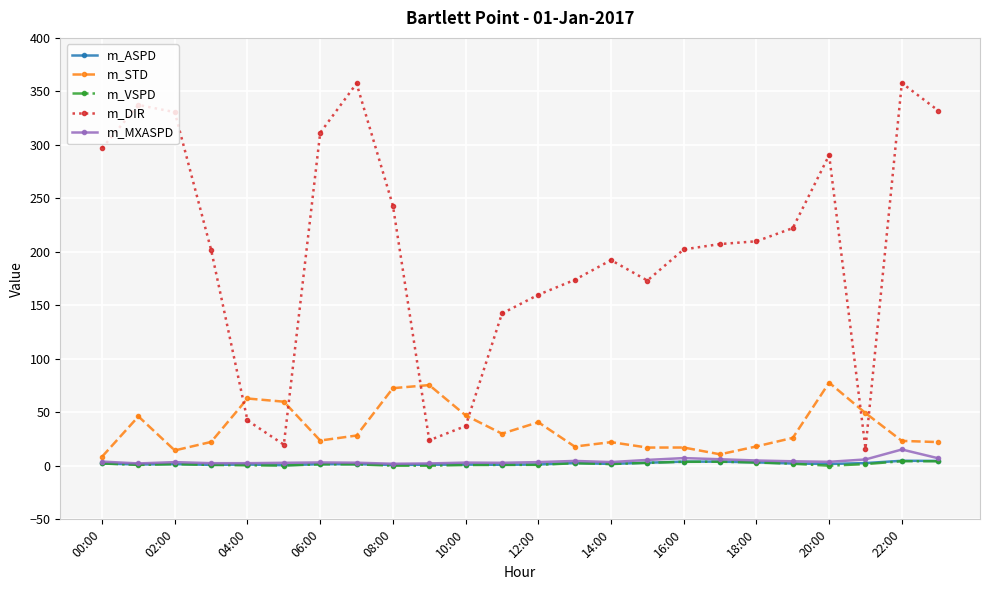

True or false: m_DIR and m_MXASPD intersect in this chart.

False